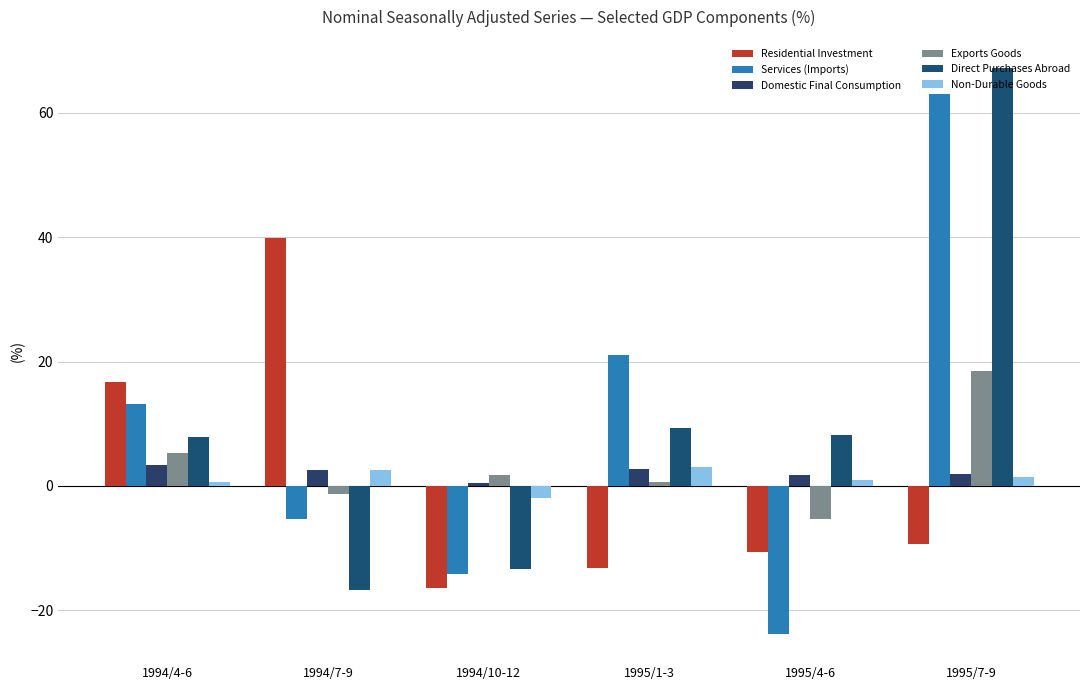

At how many categories does at least one series exceed 58?

1